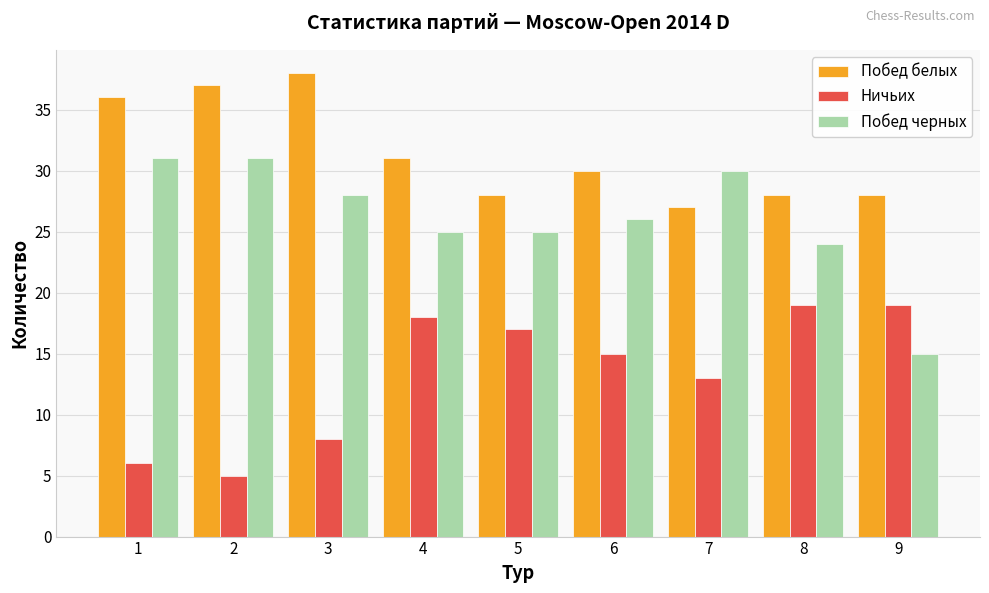

Is it true that Побед черных equals 30 at 7?

True